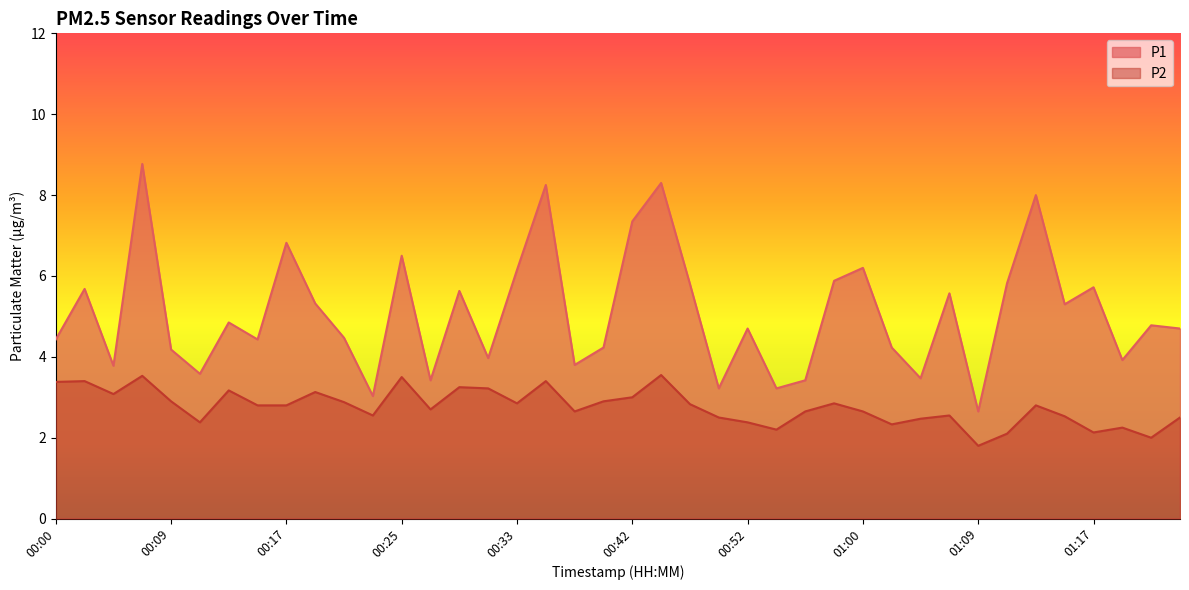

At which label does P1 first exceed 4?

00:00